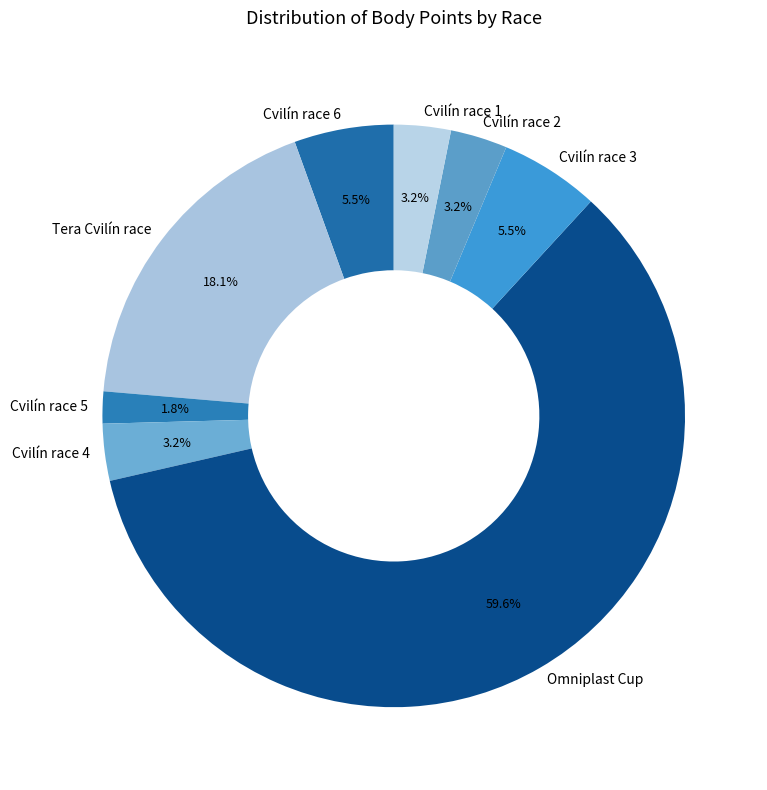

How many slices are in this pie chart?

8